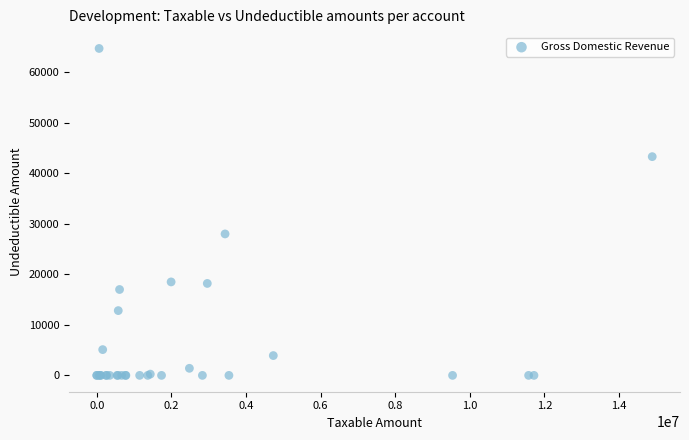

What Y value in the scatter plot is closest to 32357?

28000